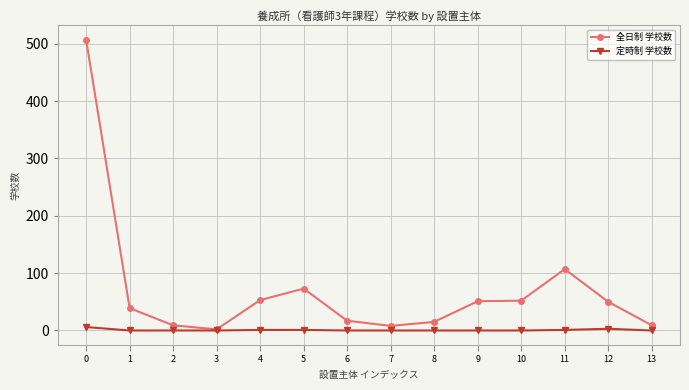

Is the value of 全日制 学校数 at 9 greater than the value of 定時制 学校数 at 1?

Yes